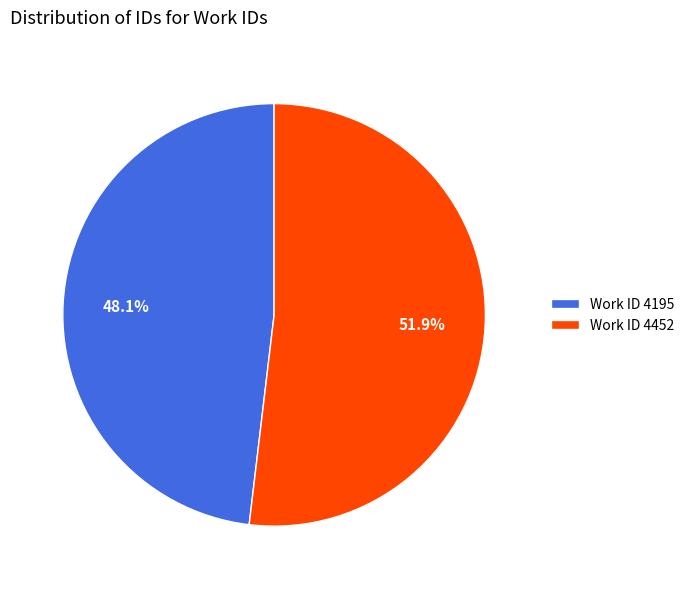

How many segments does this pie chart have?

2